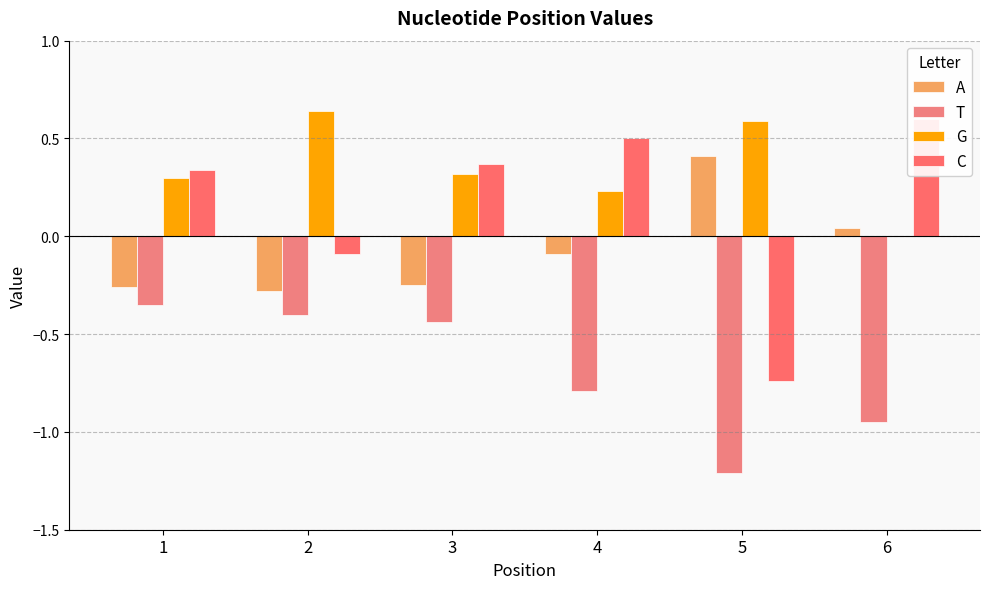

Which has a higher value, 5 or 2?

5